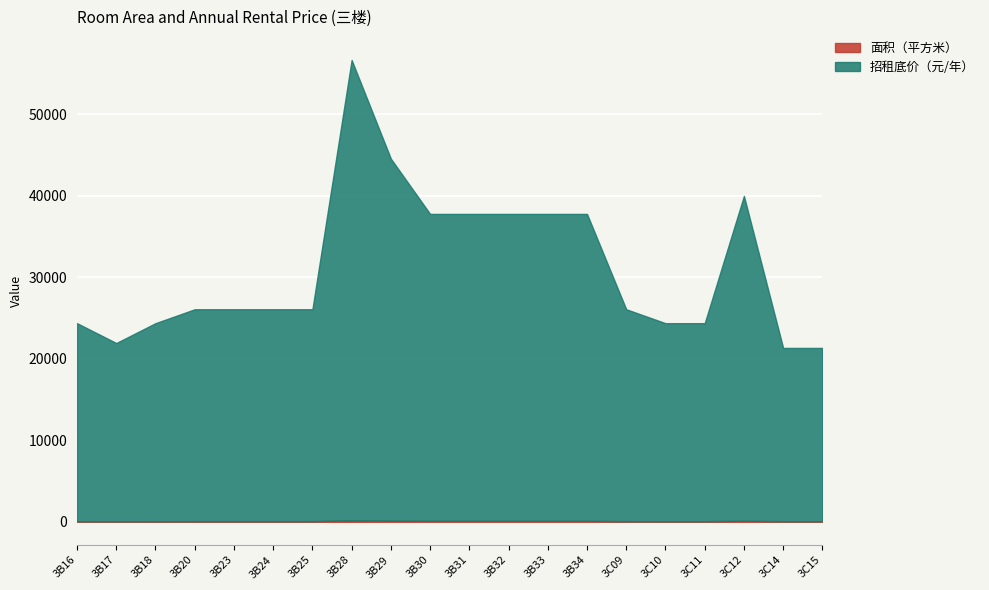

What is the difference between the maximum and minimum values in the 面积（平方米） series?

106.0